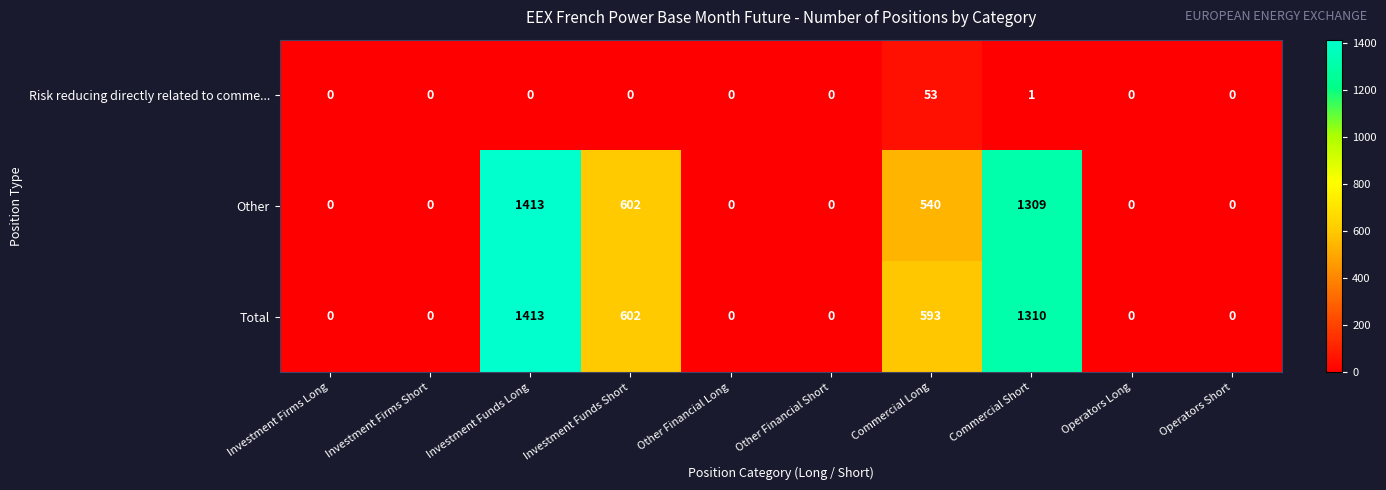

Reading left to right, extract all data points from this chart.

Risk reducing directly related to comme...: Investment Firms Long=0	Investment Firms Short=0	Investment Funds Long=0	Investment Funds Short=0	Other Financial Long=0	Other Financial Short=0	Commercial Long=53	Commercial Short=1	Operators Long=0	Operators Short=0
Other: Investment Firms Long=0	Investment Firms Short=0	Investment Funds Long=1413	Investment Funds Short=602	Other Financial Long=0	Other Financial Short=0	Commercial Long=540	Commercial Short=1309	Operators Long=0	Operators Short=0
Total: Investment Firms Long=0	Investment Firms Short=0	Investment Funds Long=1413	Investment Funds Short=602	Other Financial Long=0	Other Financial Short=0	Commercial Long=593	Commercial Short=1310	Operators Long=0	Operators Short=0